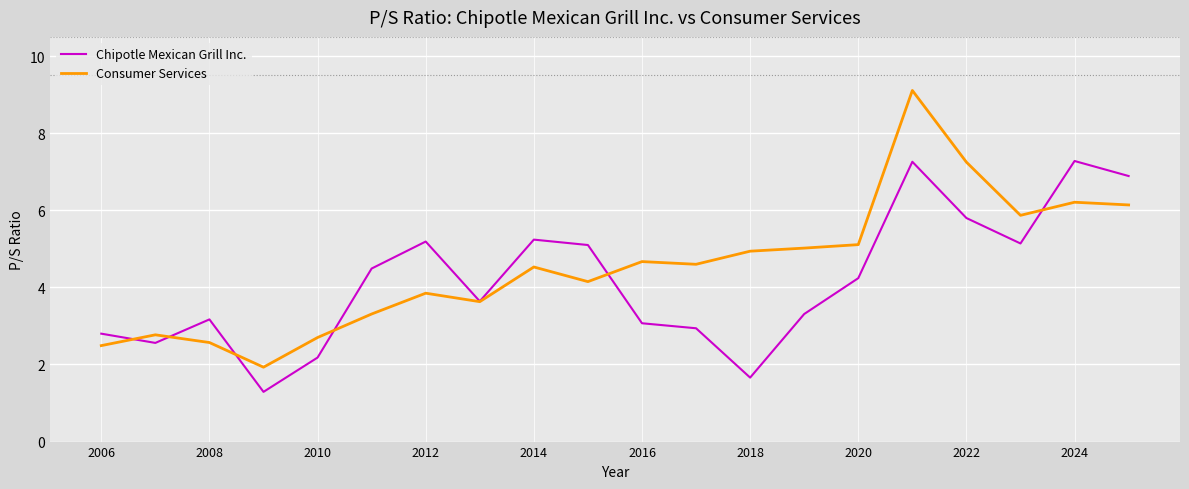

Which series has the widest spread of values?

Consumer Services